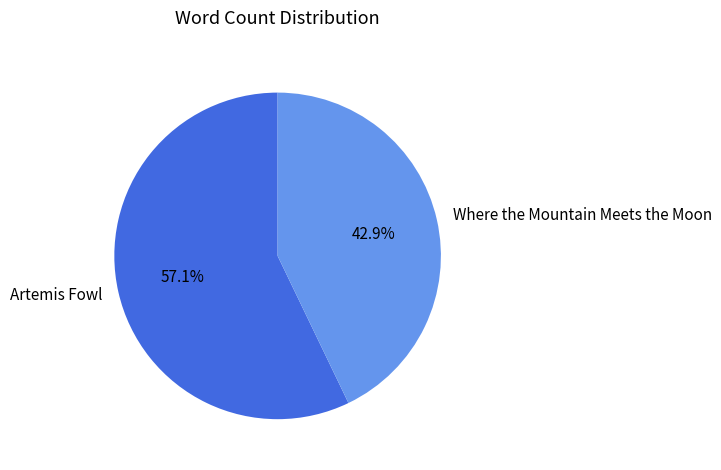

Combined, do Where the Mountain Meets the Moon and Artemis Fowl account for over 50%?

Yes